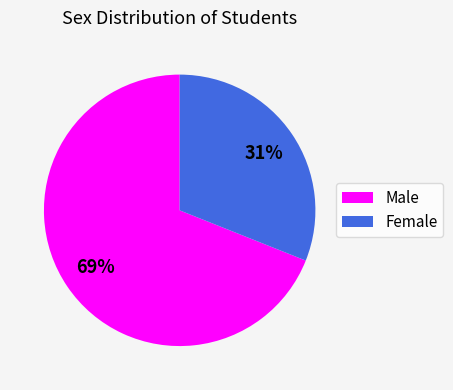

Combined, do Male and Female account for over 50%?

Yes